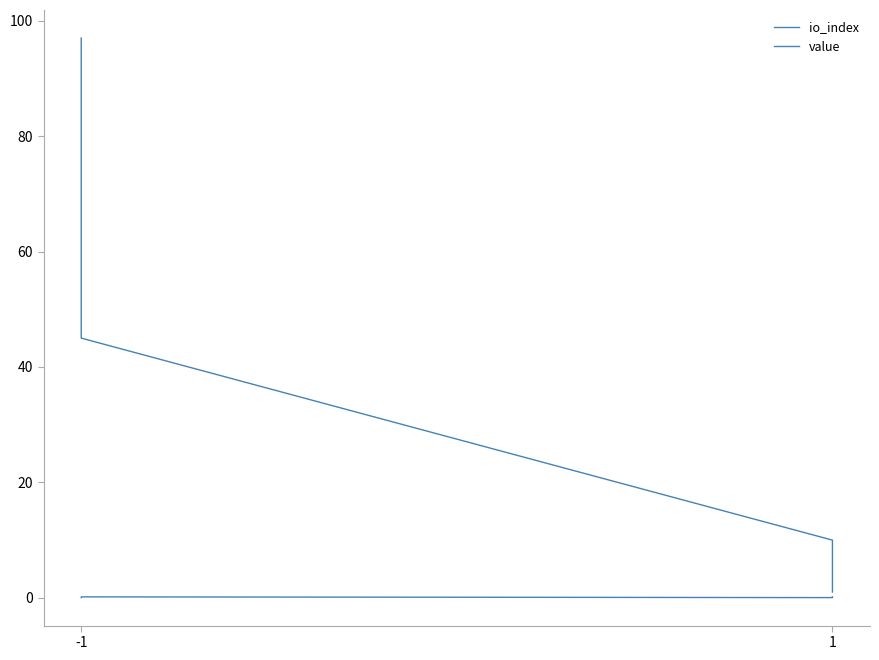

At which category is the sum across all series the highest?

-1